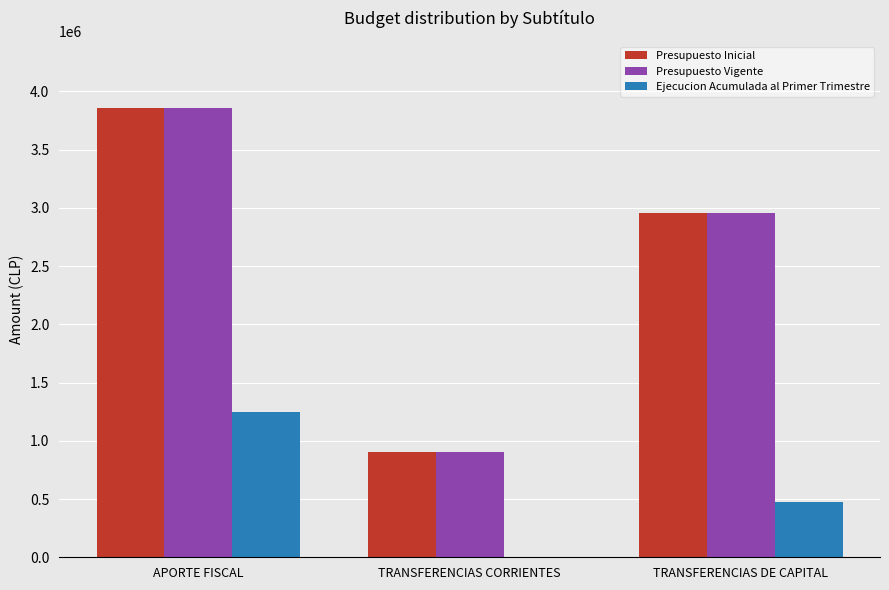

Which label corresponds to the largest value in the chart?

APORTE FISCAL